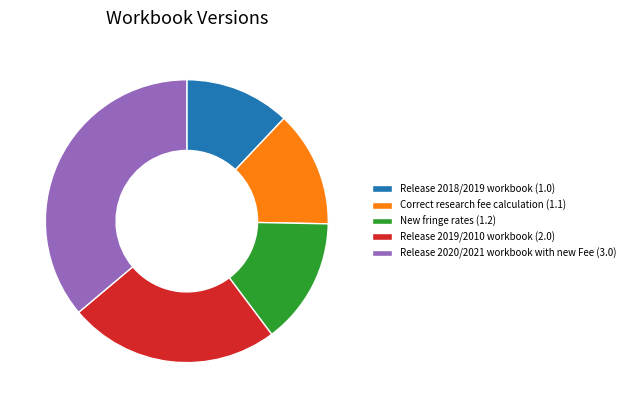

Is the sum of Release 2019/2010 workbook and New fringe rates greater than half?

No